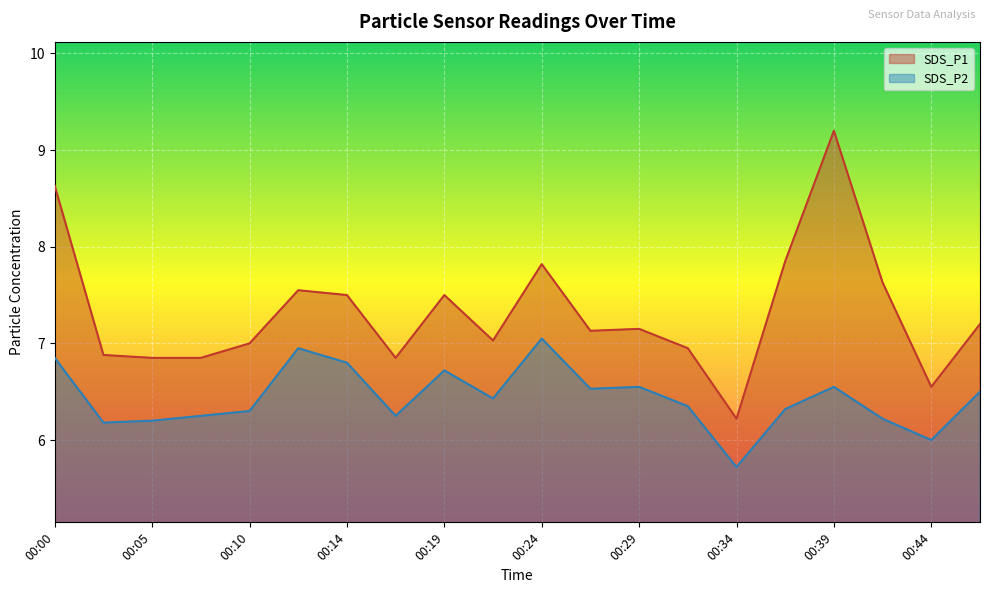

True or false: SDS_P2 and SDS_P1 cross at least once.

False